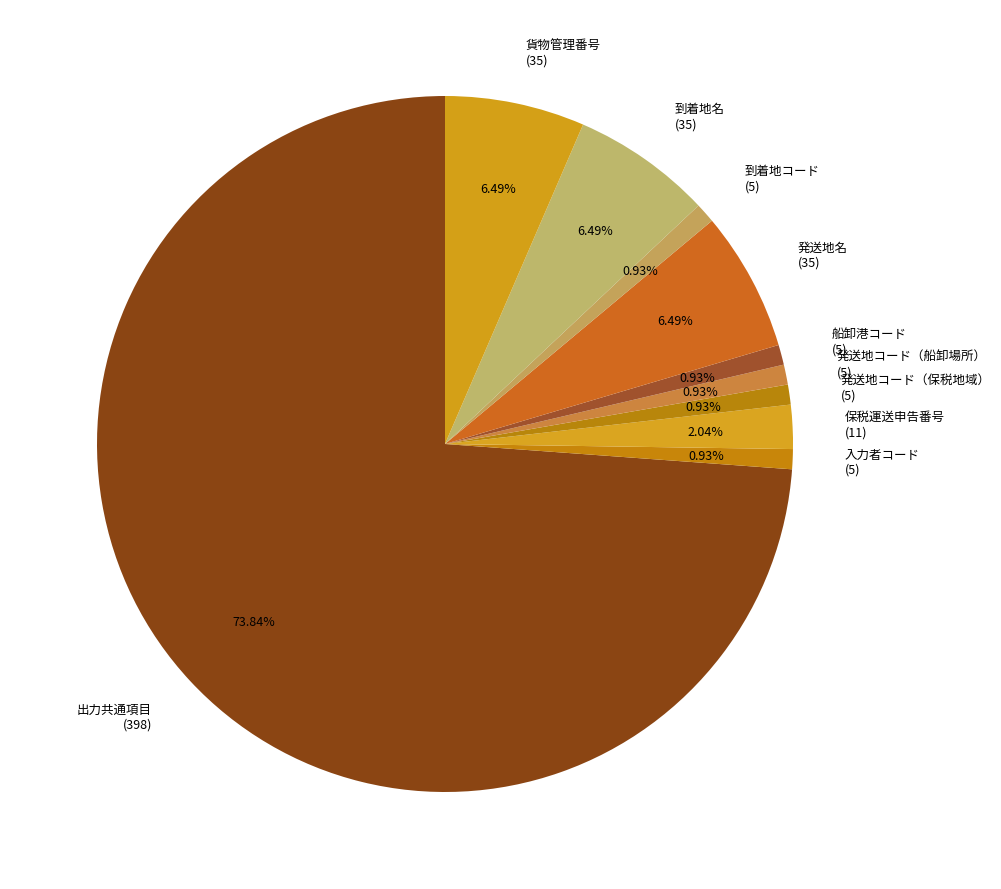

Which category has the biggest portion of the pie?

出力共通項目